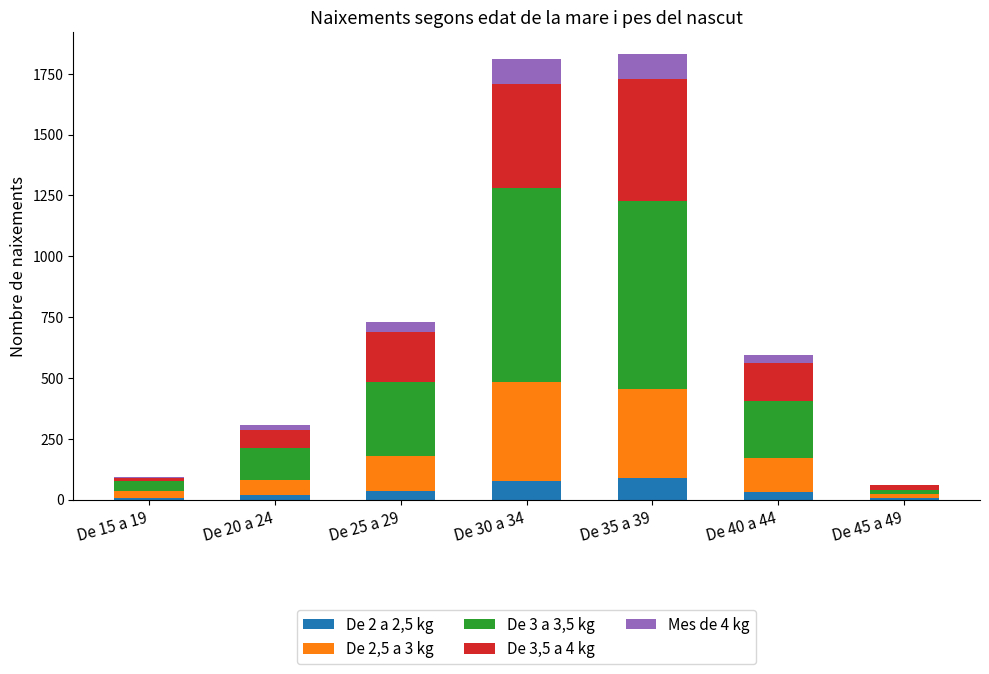

Count the number of data series in this chart.

5